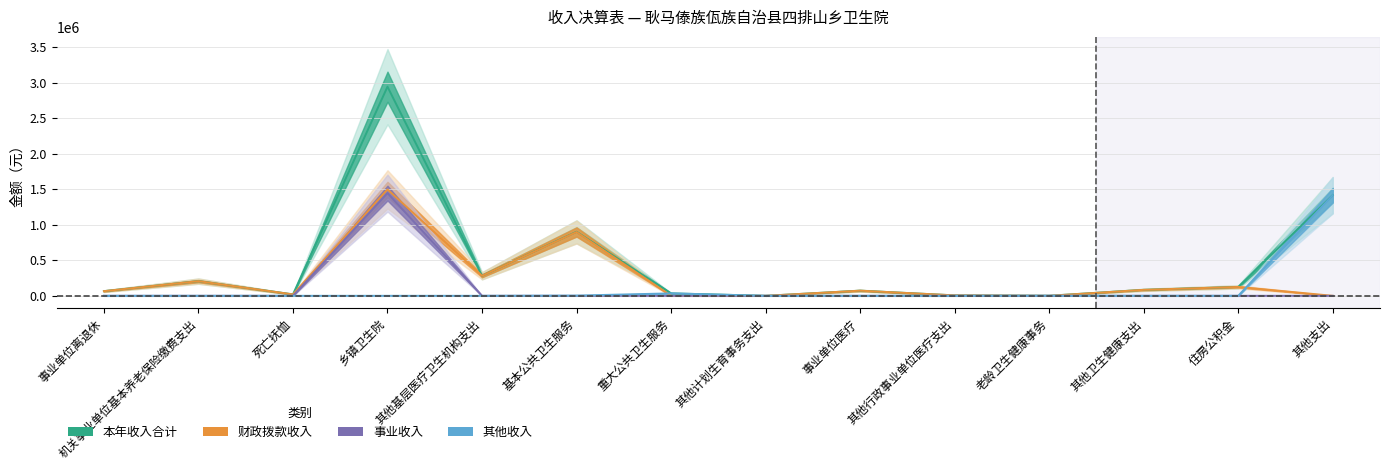

Where is the first local maximum for 其他收入?

乡镇卫生院